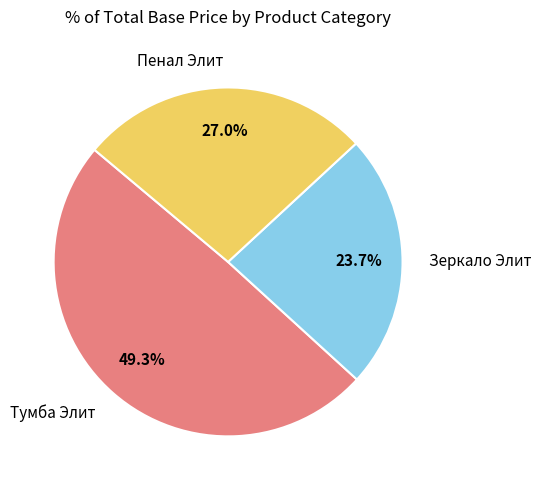

Rank the categories by value from highest to lowest.

Тумба Элит, Пенал Элит, Зеркало Элит